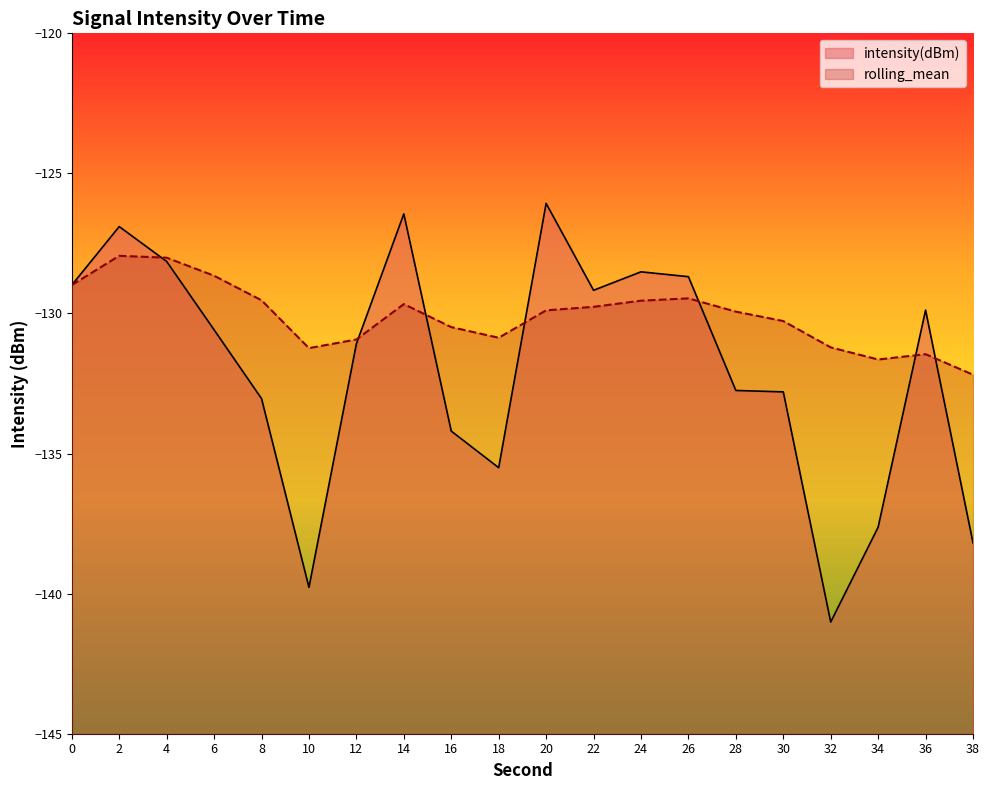

How many interior local peaks does the intensity(dBm) series have?

5